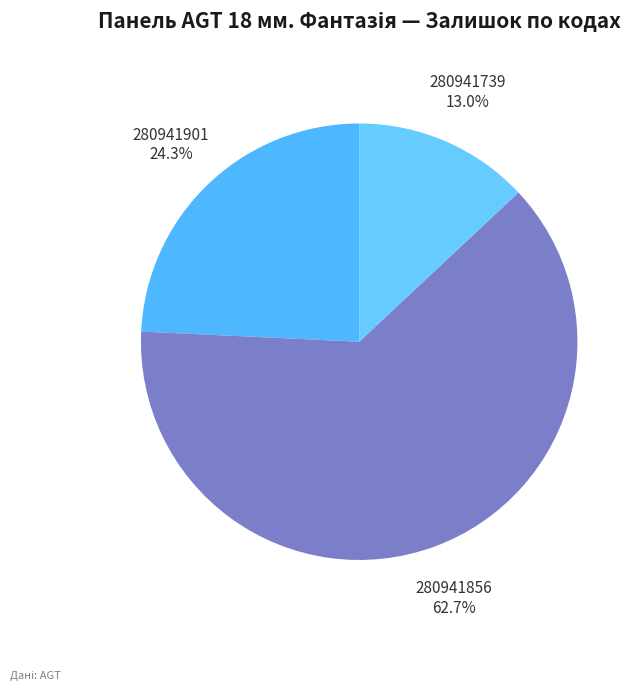

To the nearest percent, what is the combined percentage of 280941856 and 280941901?

87%